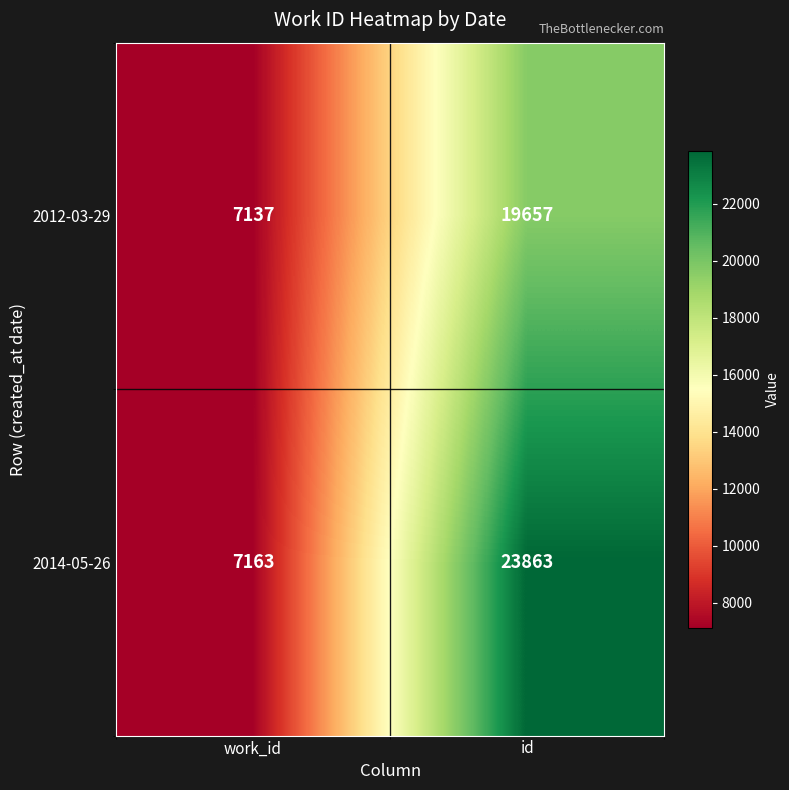

Rank the categories by 2014-05-26 value from lowest to highest.

work_id, id